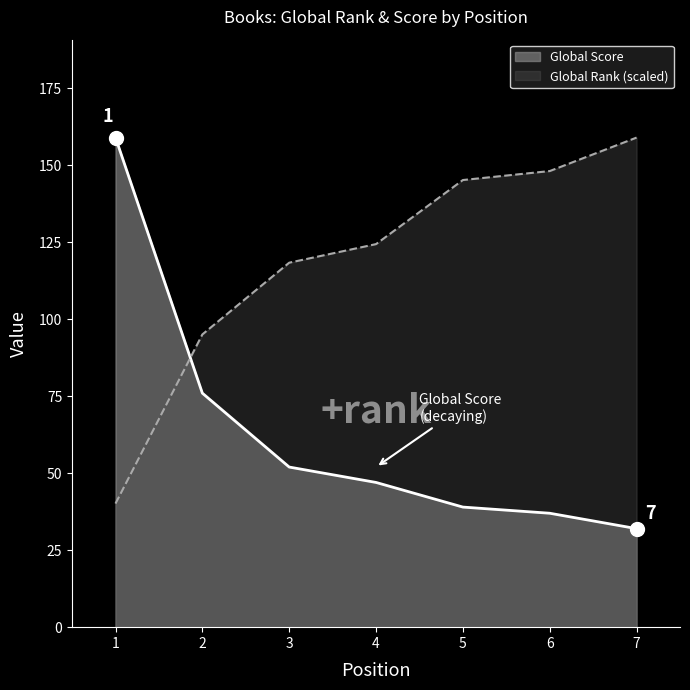

True or false: Global Score has a value of 47.0 at 4.

True